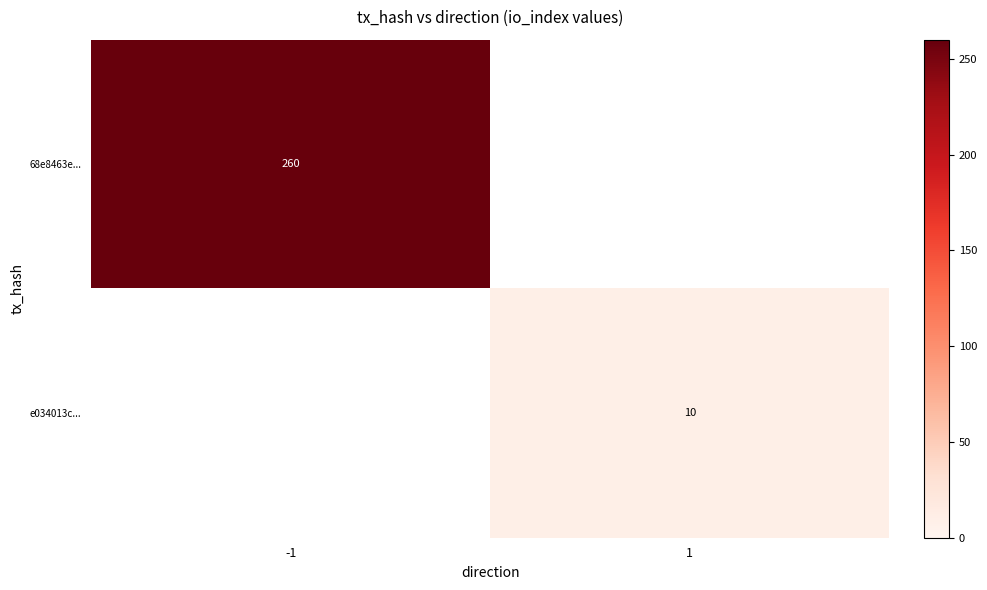

Is it true that e034013c... equals 10 at 1?

True